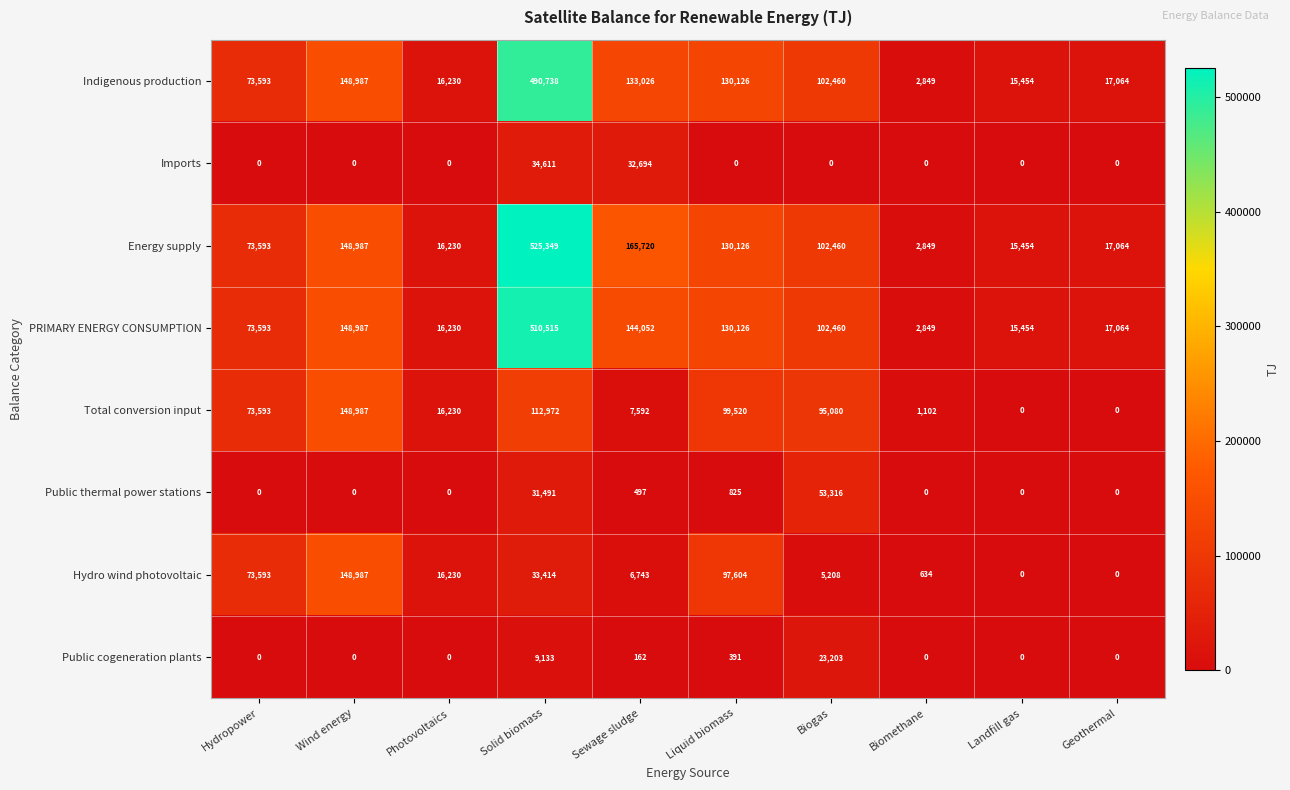

What is the greatest value displayed?

525349